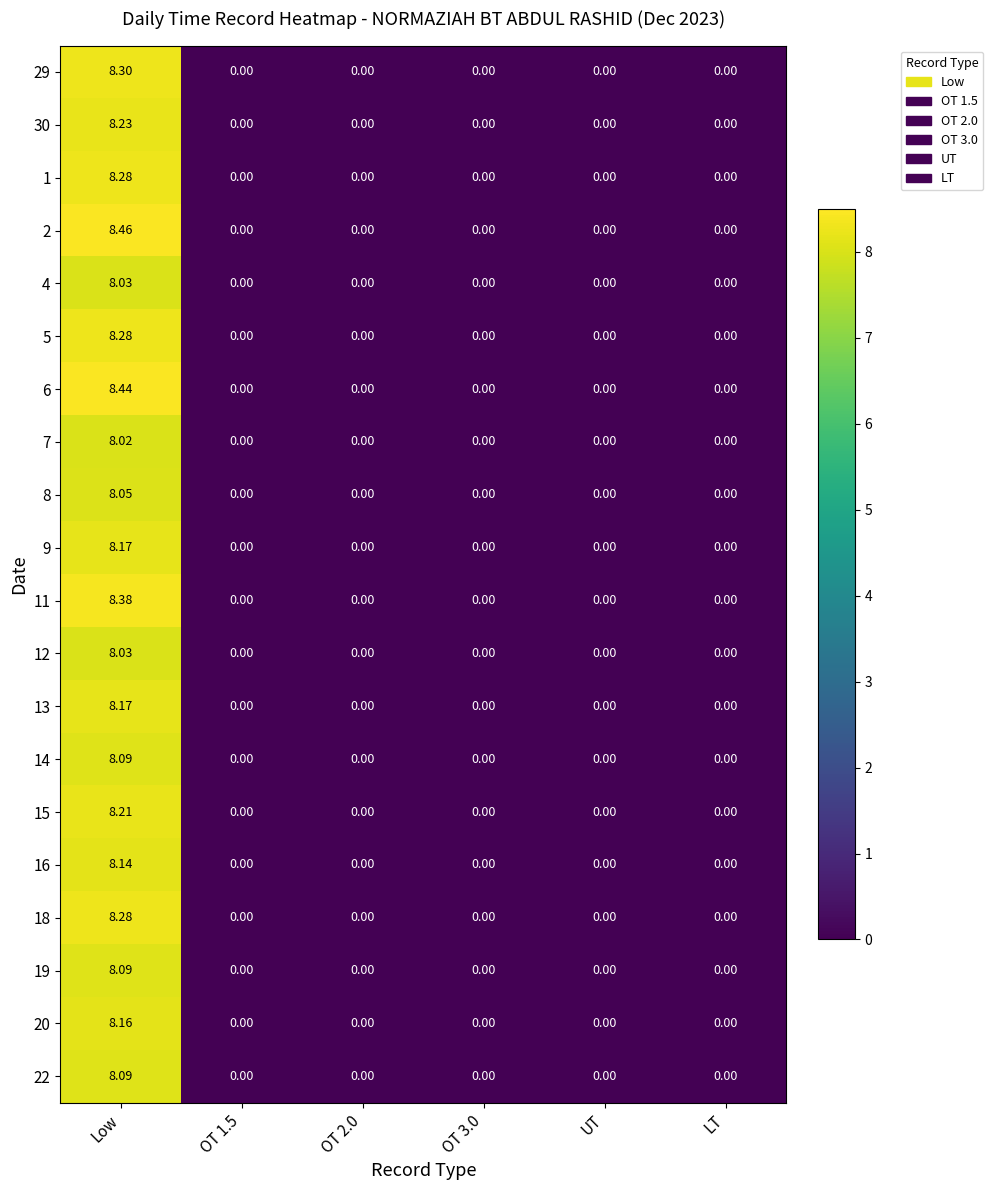

Is the value of 22 at Low greater than the value of 12 at Low?

Yes